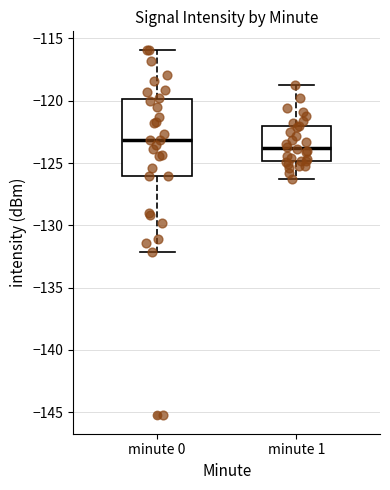

Where does the median line of the box for minute 1 sit on the y-axis? The values are not printed on the chart, so give them approximately, as read against the axis.

-124.0